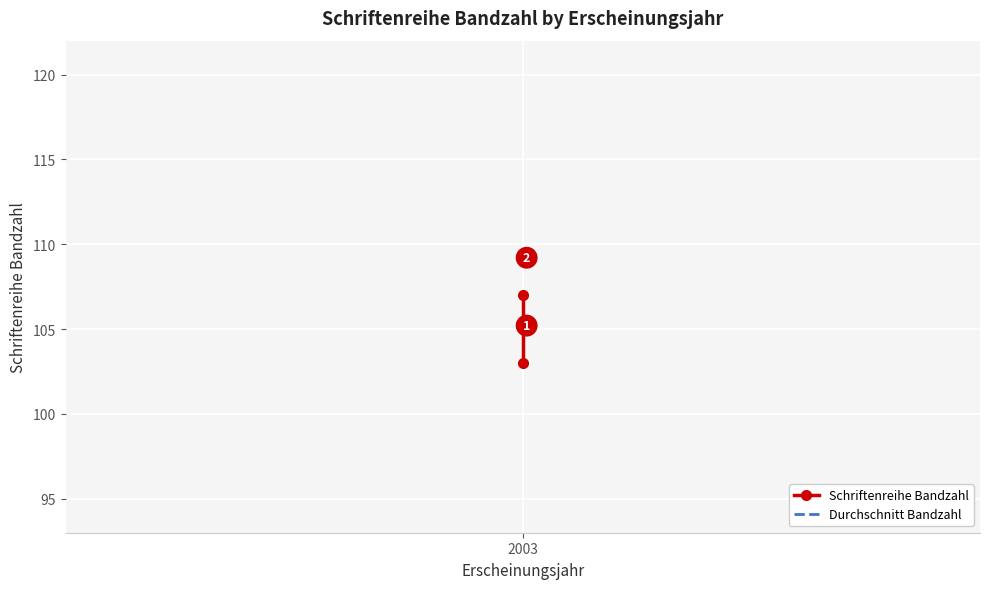

At which category does the chart reach its minimum across all series?

2003